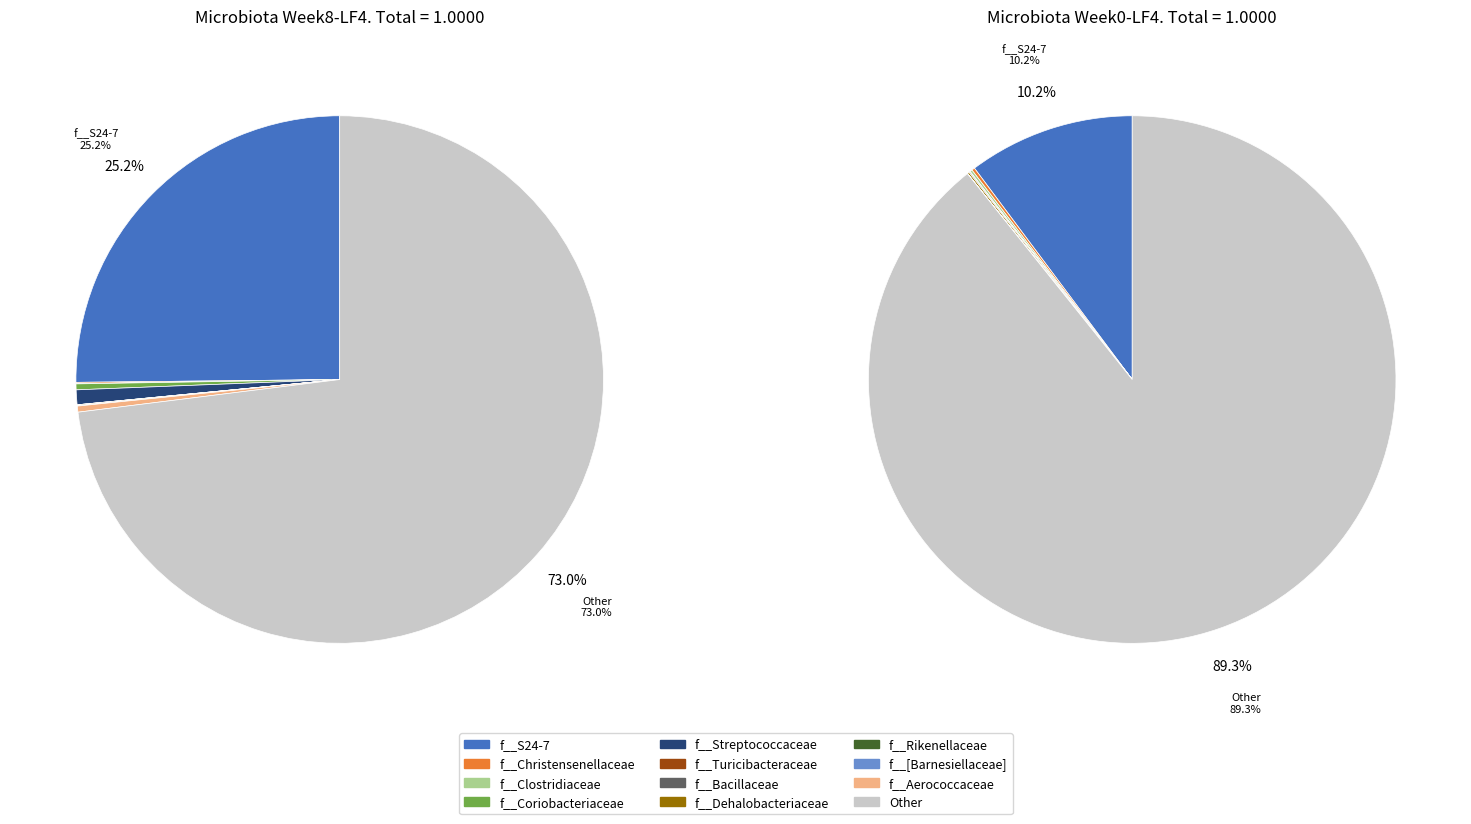

How many slices are in this pie chart?

12